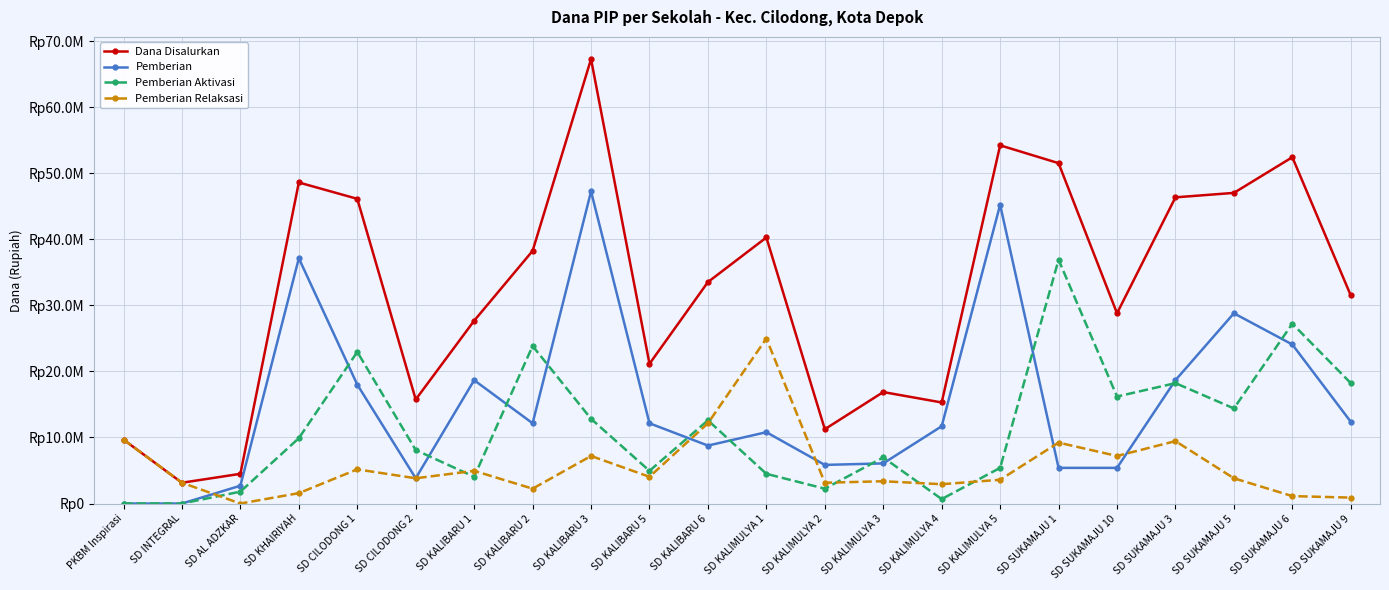

What is the difference between the highest and lowest values at SD KALIBARU 2?

36000000